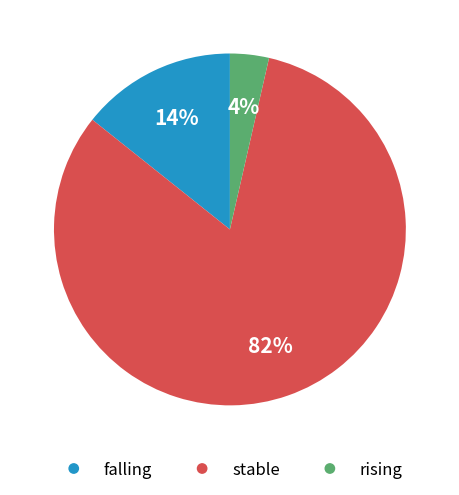

The stable slice represents 95% of the pie. True or false?

False